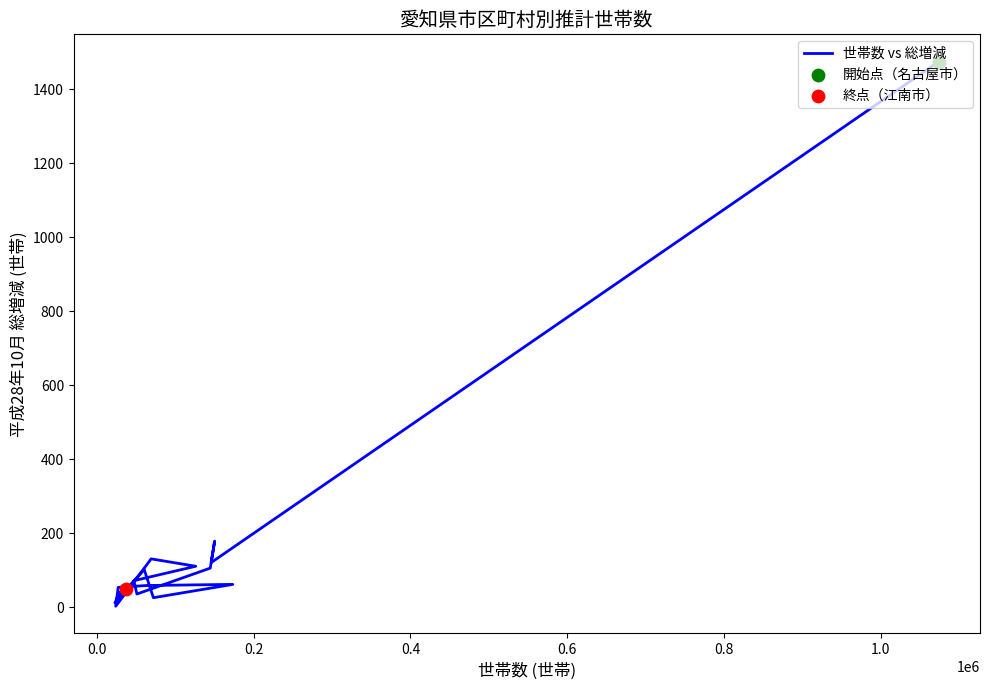

What is the change in value from 0.0 to 0.2?

+58